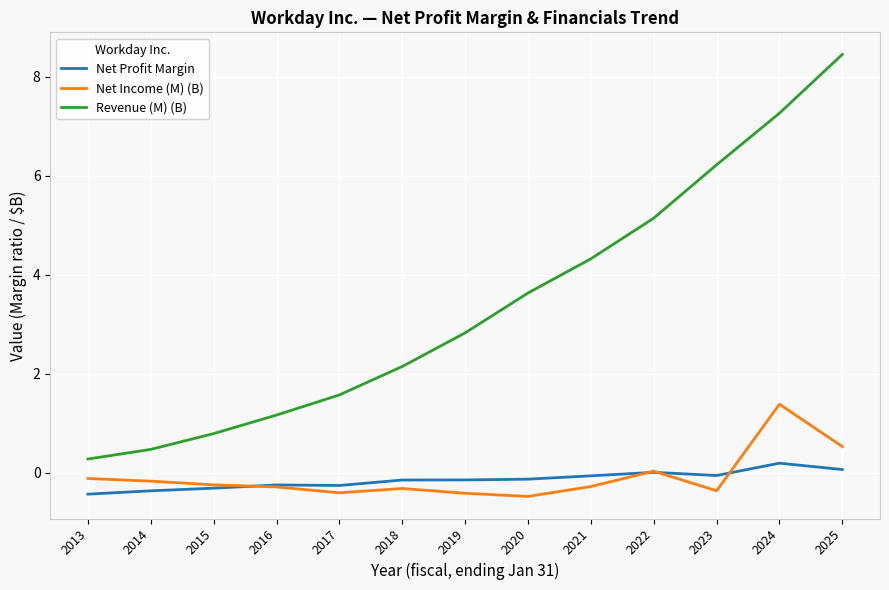

True or false: Net Profit Margin and Revenue (M) (B) intersect in this chart.

False